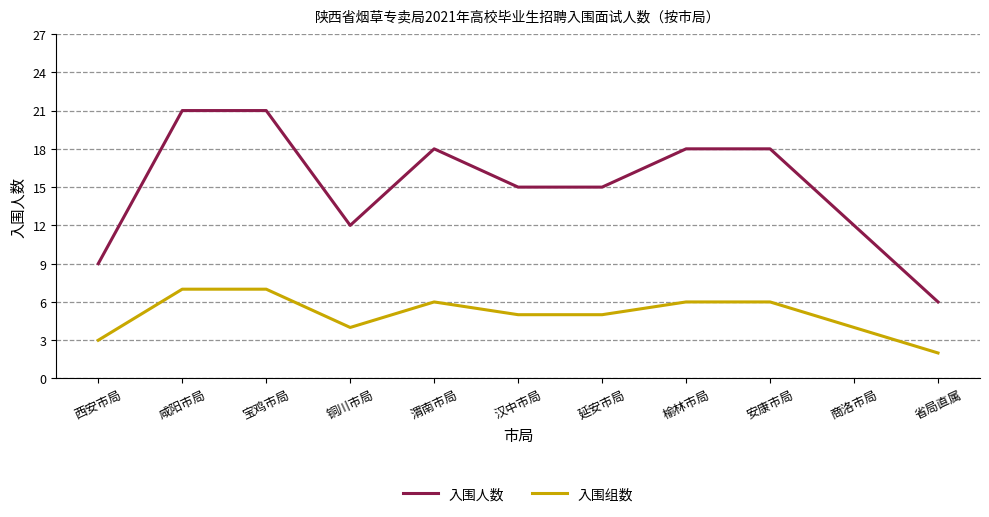

True or false: 入围人数 and 入围组数 cross at least once.

False